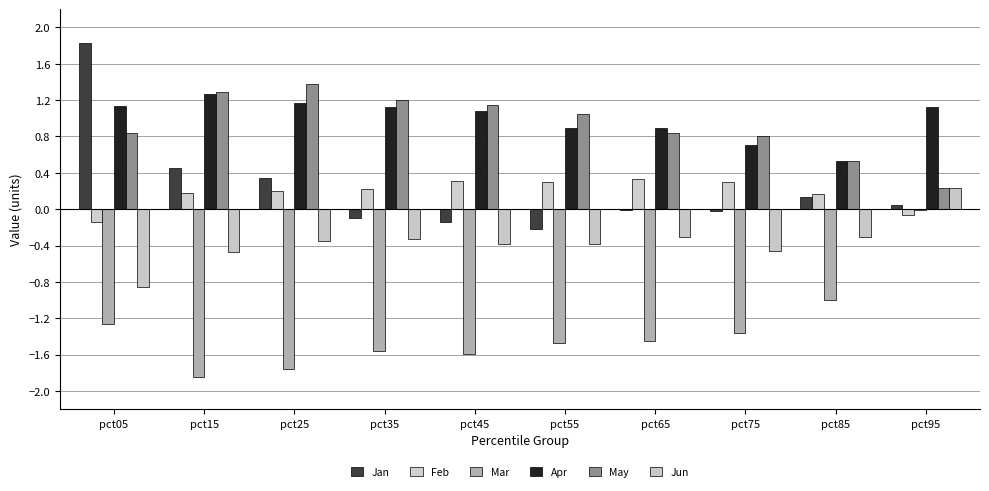

How many data points in Feb are above 0?

8